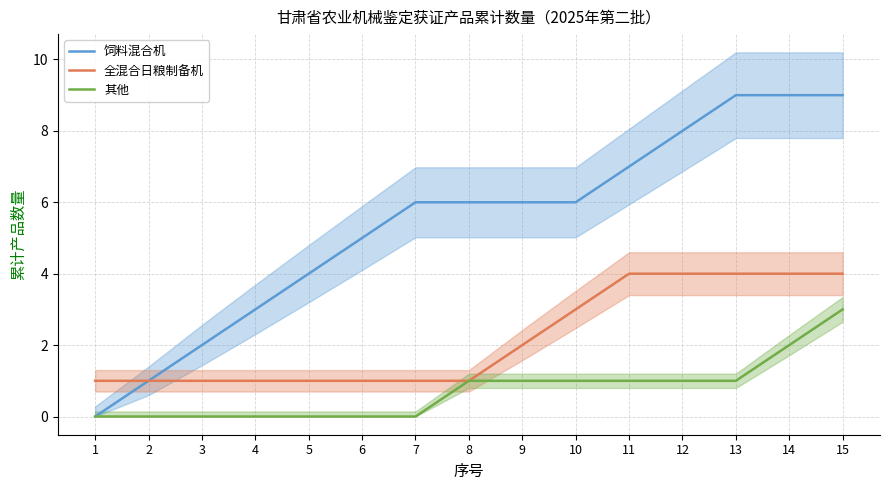

How many data points does each series have?

15